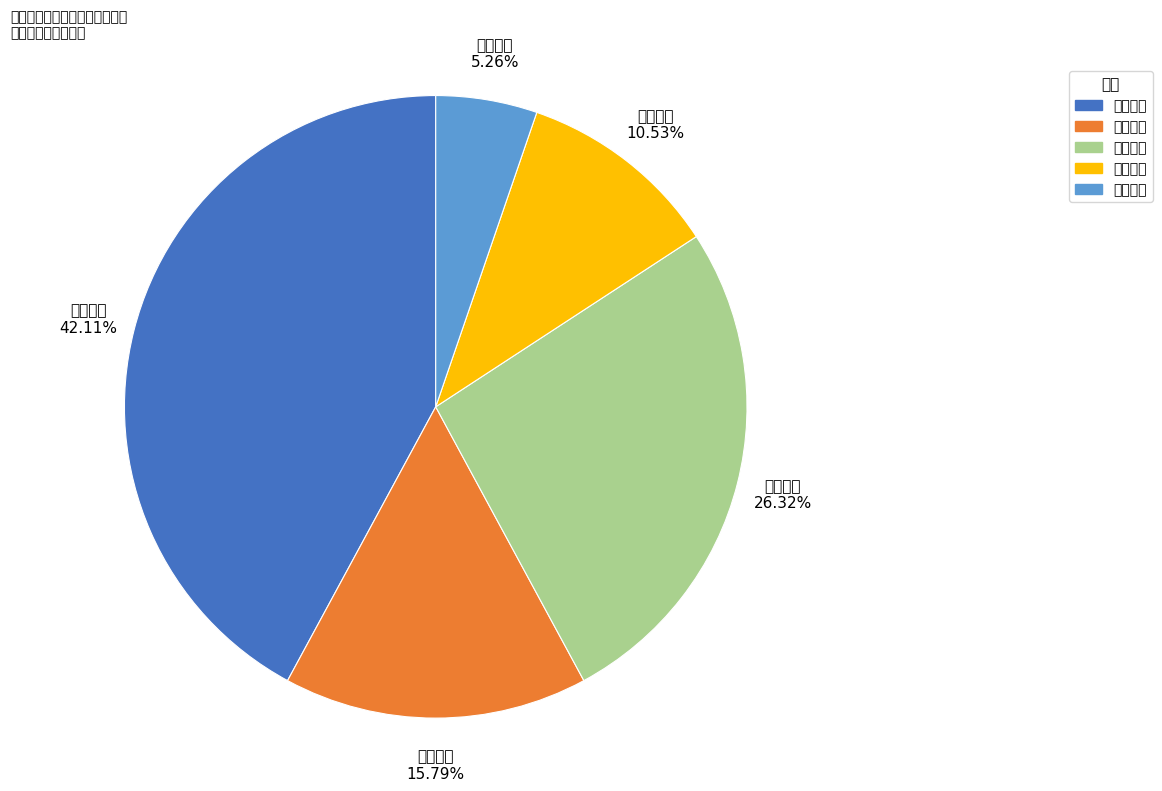

The 备灾管理 slice represents 16% of the pie. True or false?

True